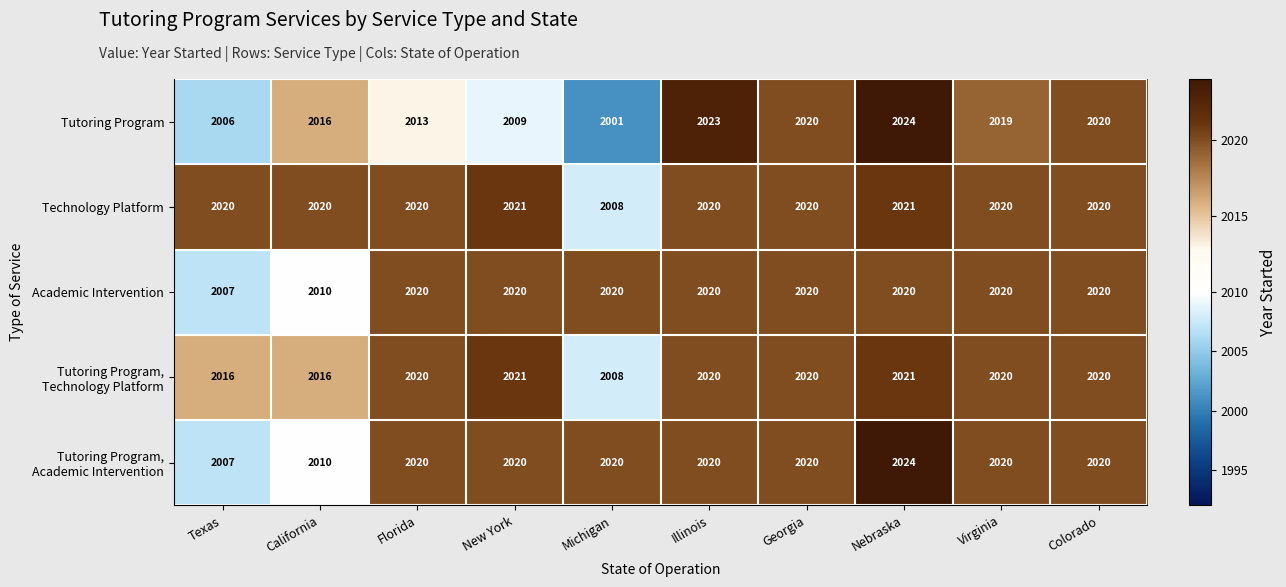

What is the total value across all series at Michigan?

10057